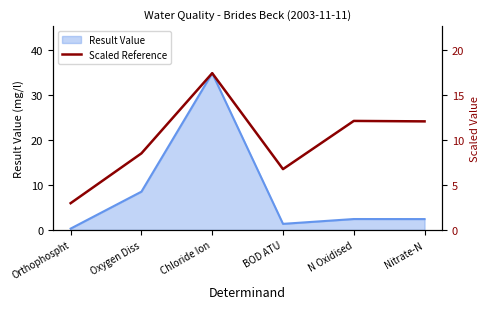

The value of Result Value at Oxygen Diss is 8.5. True or false?

True